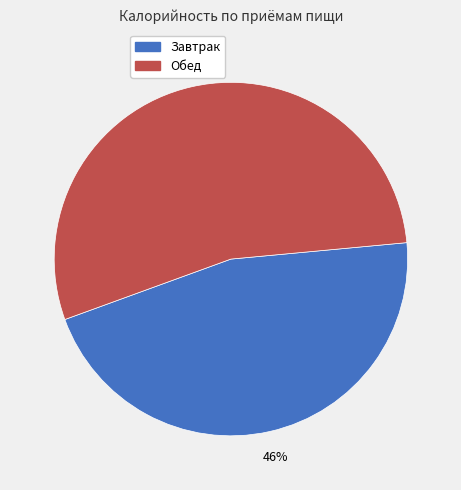

The Завтрак slice represents 39% of the pie. True or false?

False